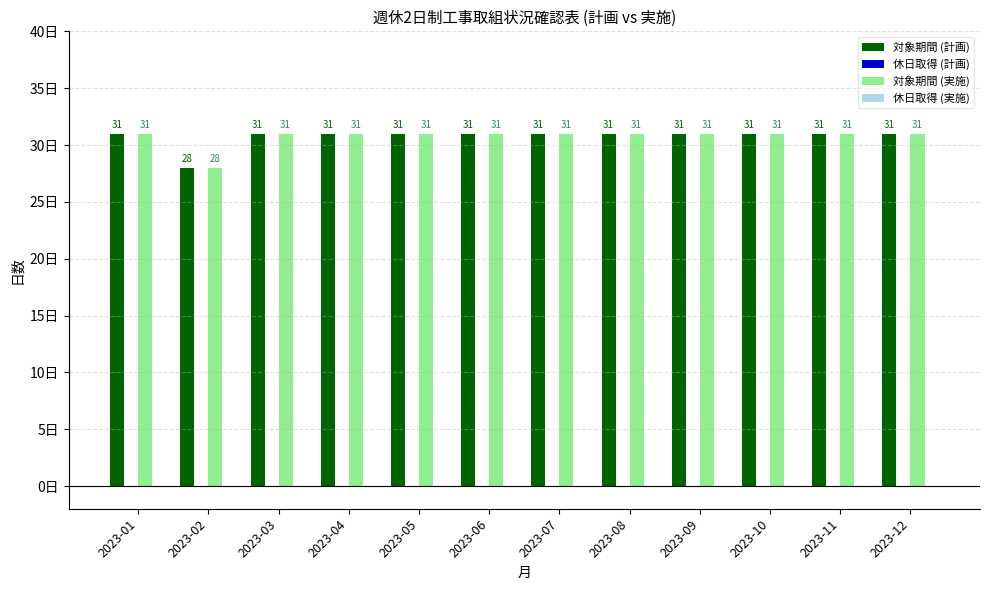

Reading left to right, transcribe all the data shown in this chart.

対象期間 (計画): 2023-01=31	2023-02=28	2023-03=31	2023-04=31	2023-05=31	2023-06=31	2023-07=31	2023-08=31	2023-09=31	2023-10=31	2023-11=31	2023-12=31
対象期間 (実施): 2023-01=31	2023-02=28	2023-03=31	2023-04=31	2023-05=31	2023-06=31	2023-07=31	2023-08=31	2023-09=31	2023-10=31	2023-11=31	2023-12=31